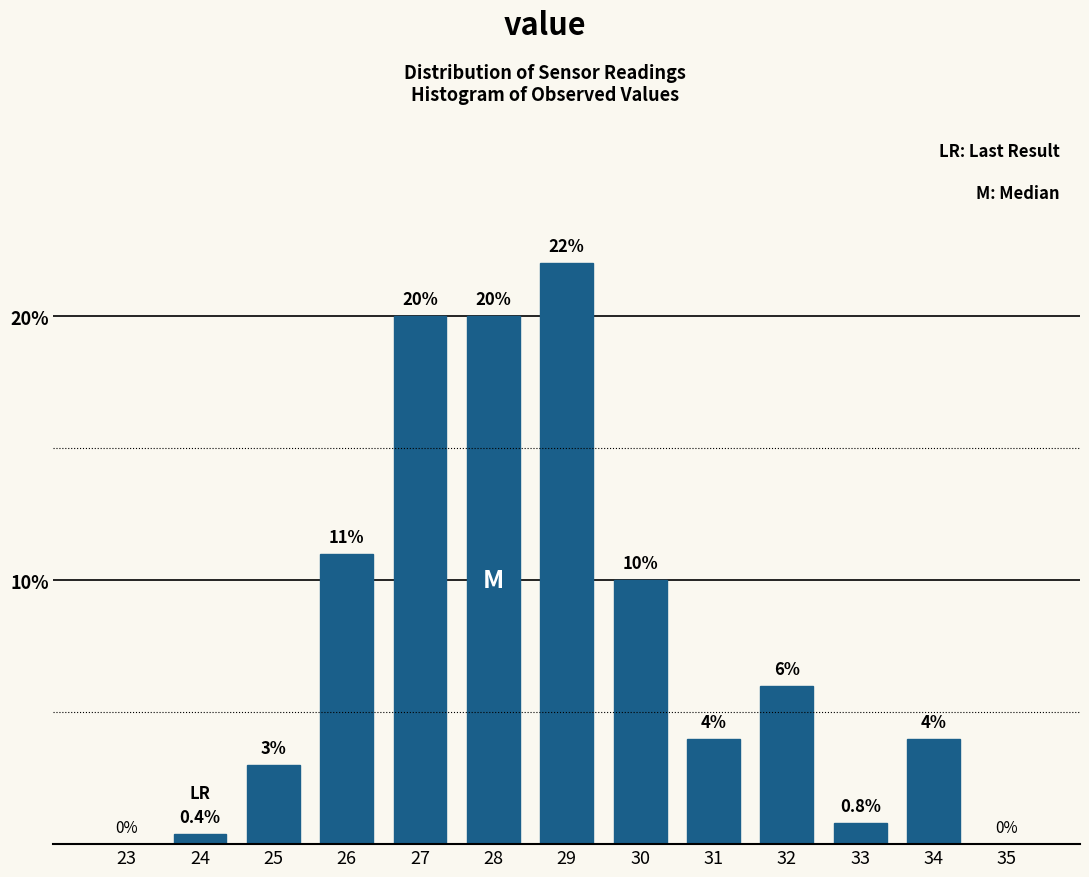

Reading left to right, list all the values displayed in this chart.

23=0.0	24=0.4	25=3.0	26=11.0	27=20.0	28=20.0	29=22.0	30=10.0	31=4.0	32=6.0	33=0.8	34=4.0	35=0.0